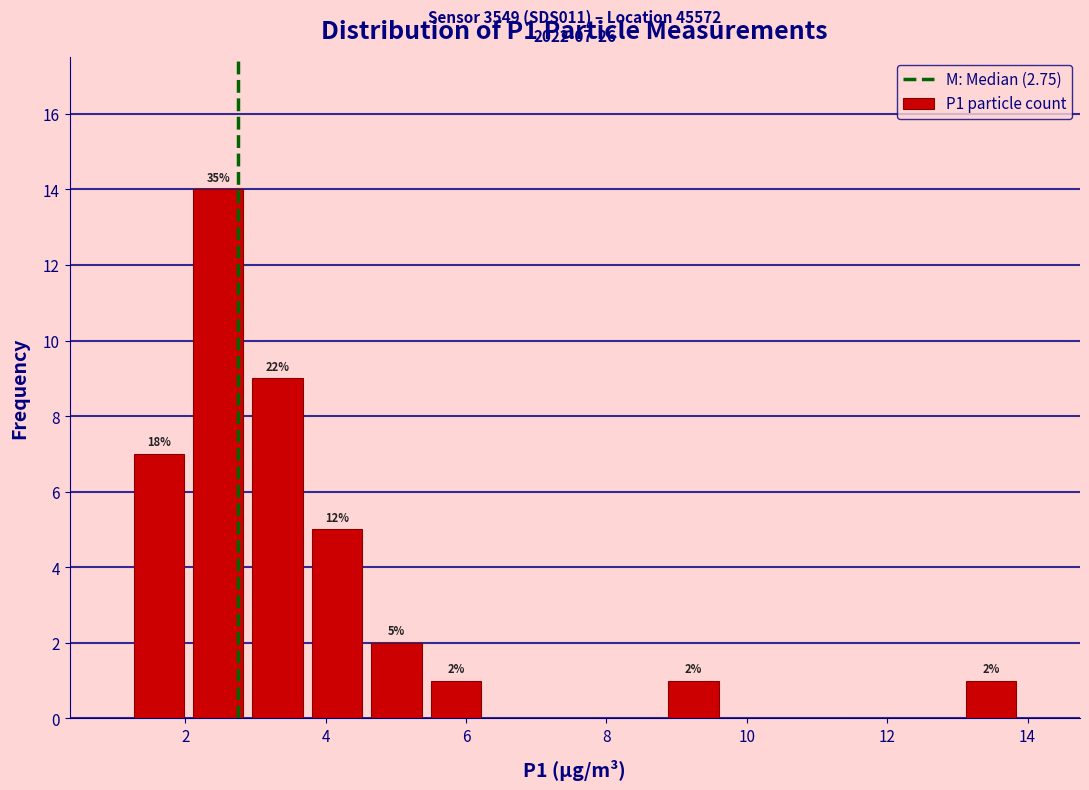

Which range on the x-axis has the tallest bar?

2.0 to 2.8